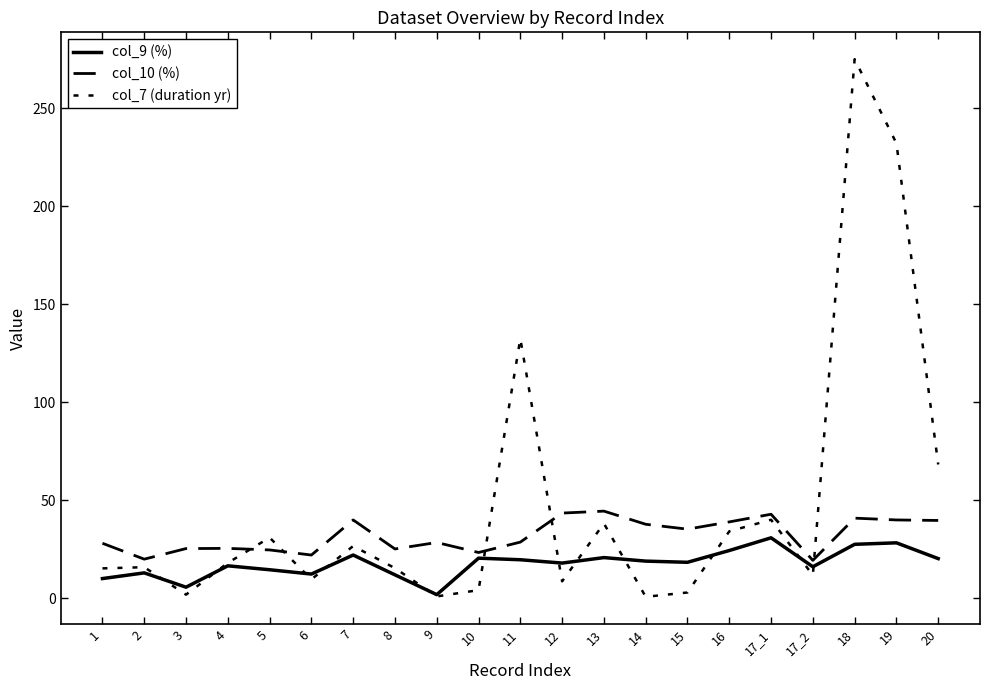

After their last crossing, which series has the higher values: col_7 (duration yr) or col_9 (%)?

col_7 (duration yr)